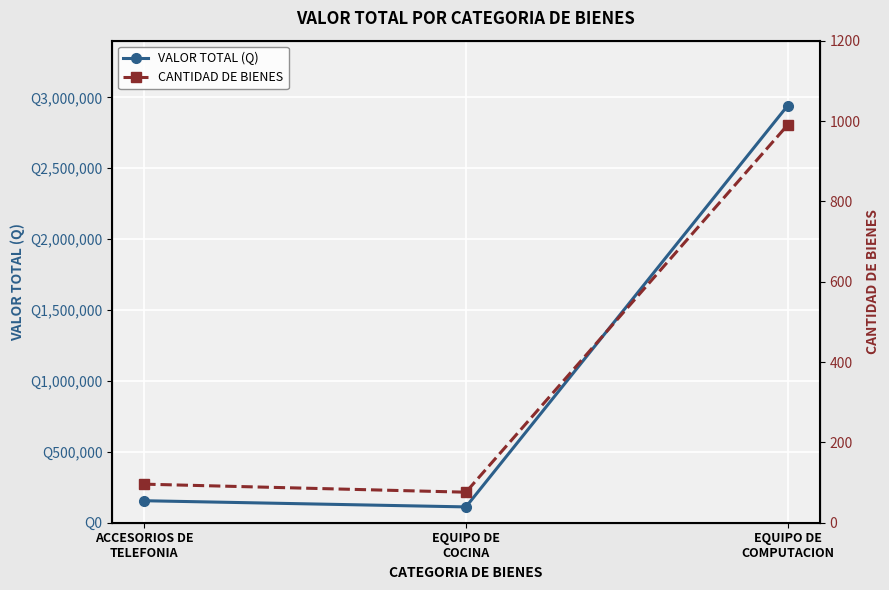

What is the average value of the CANTIDAD DE BIENES series?

387.3